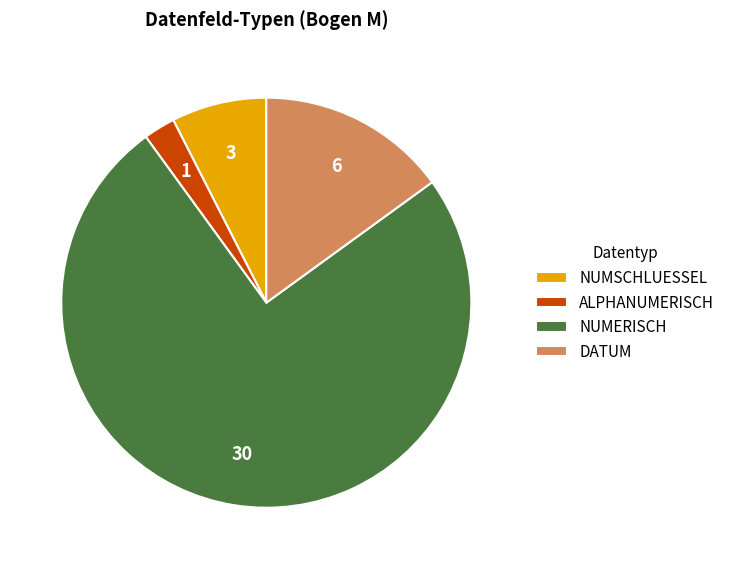

How many slices are in this pie chart?

4